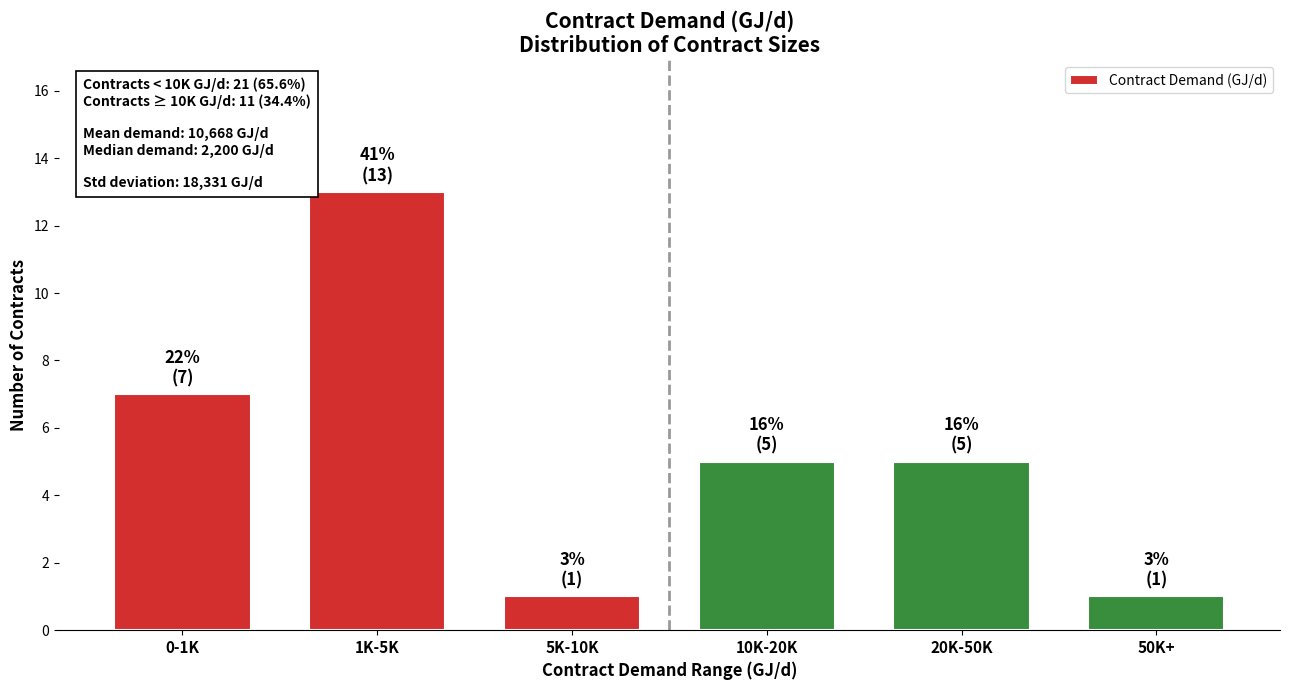

Reading right to left, extract all data points from this chart.

50K+=1	20K-50K=5	10K-20K=5	5K-10K=1	1K-5K=13	0-1K=7